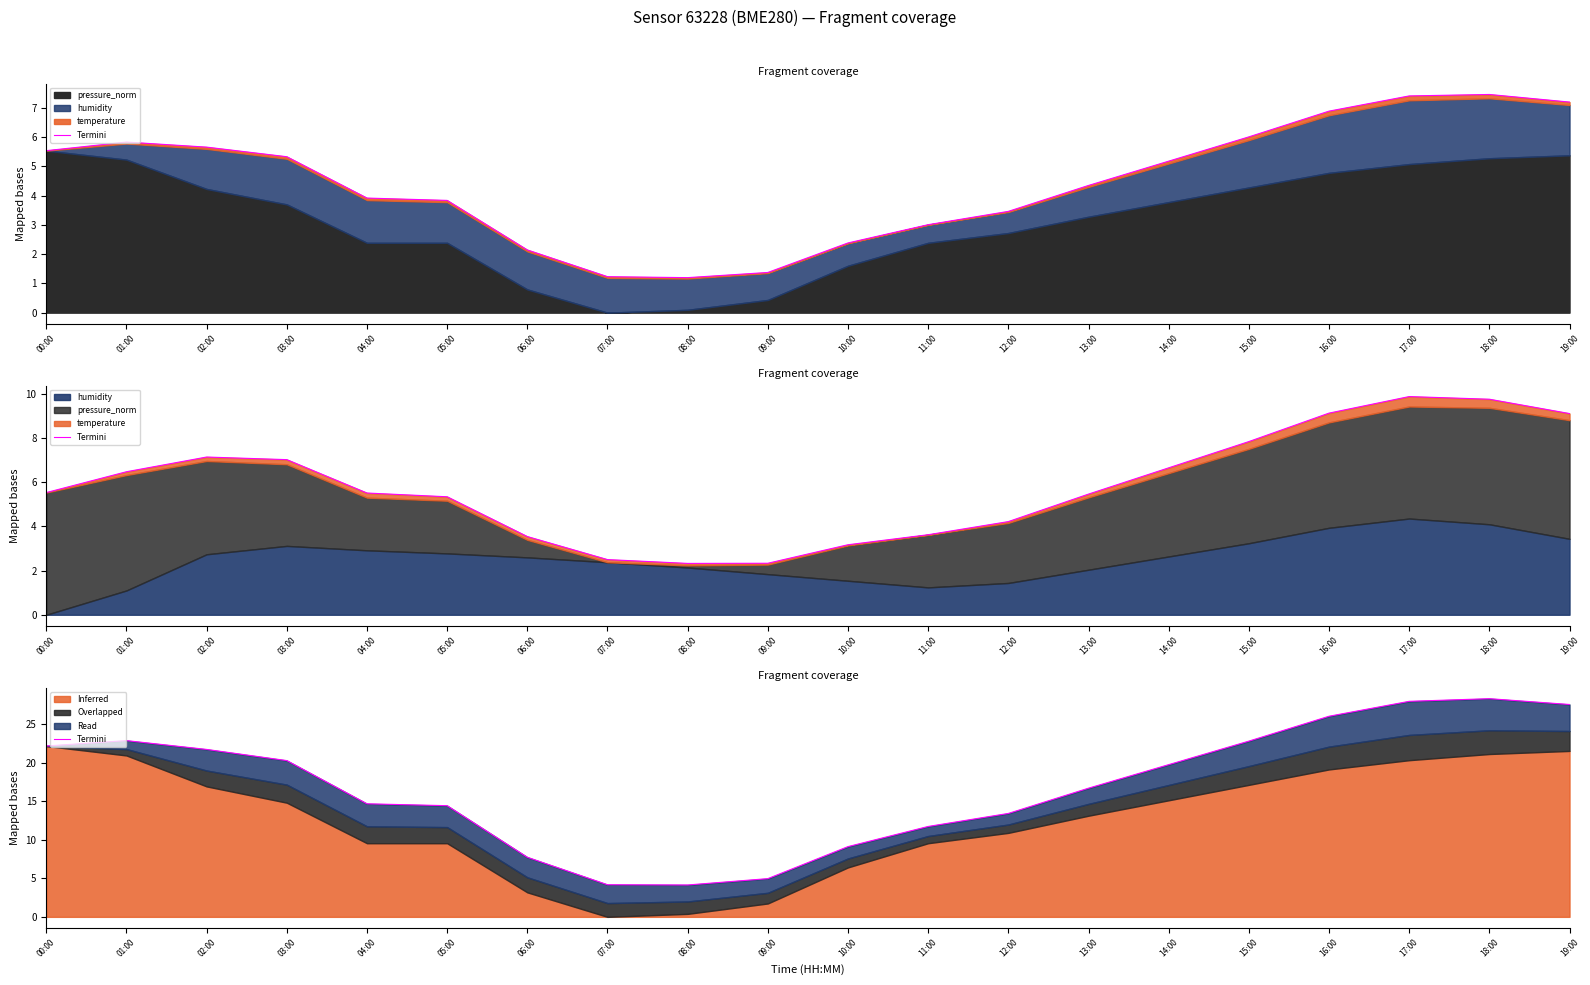

What is the ratio of the value at 08:00 to the value at 19:00?

0.2